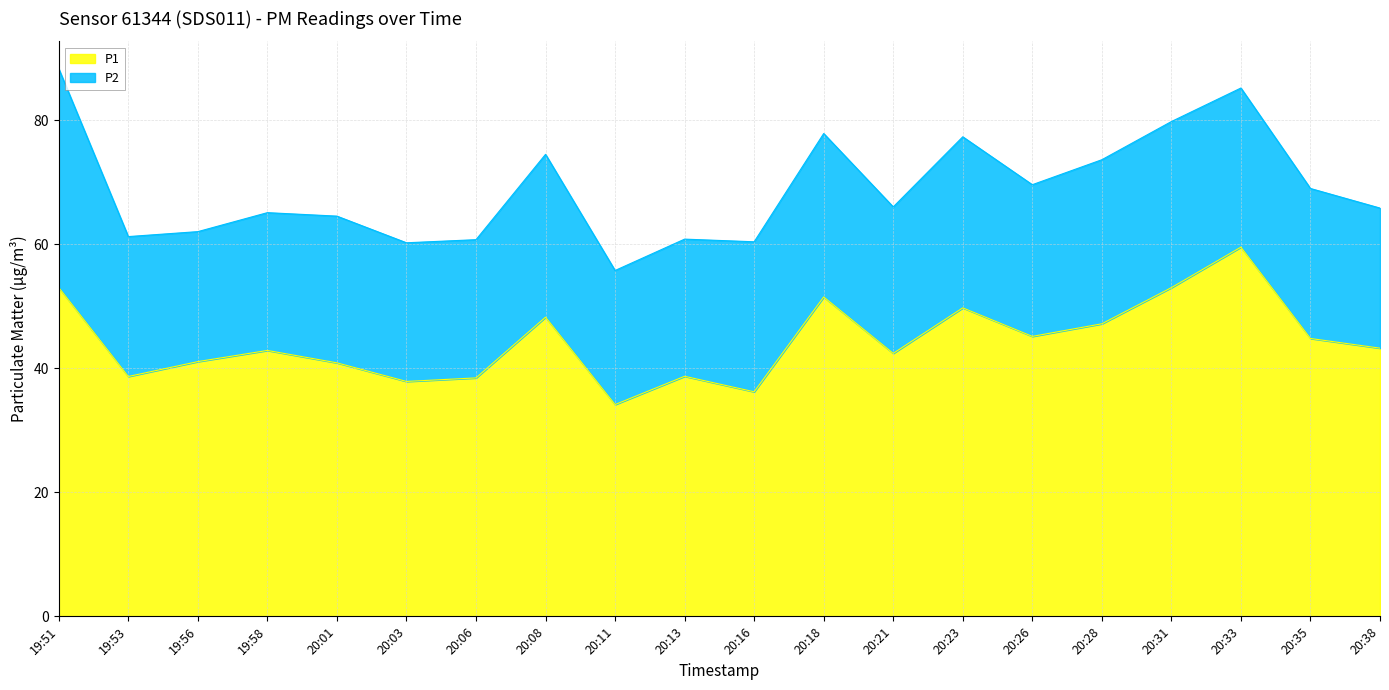

What is the sum of the values at 20:23 and 19:58?

92.7